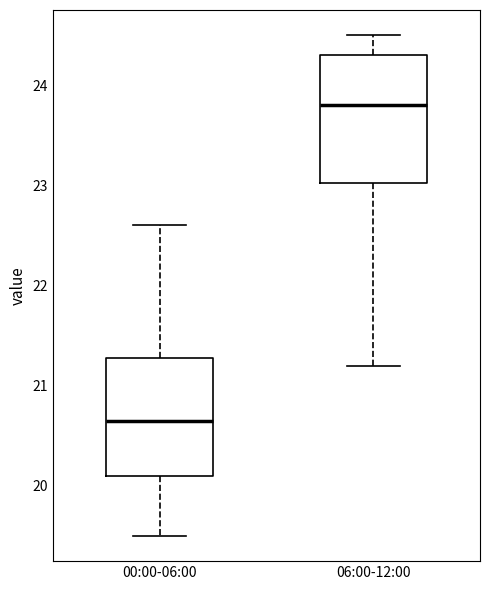

Which box's median line is the highest?

06:00-12:00